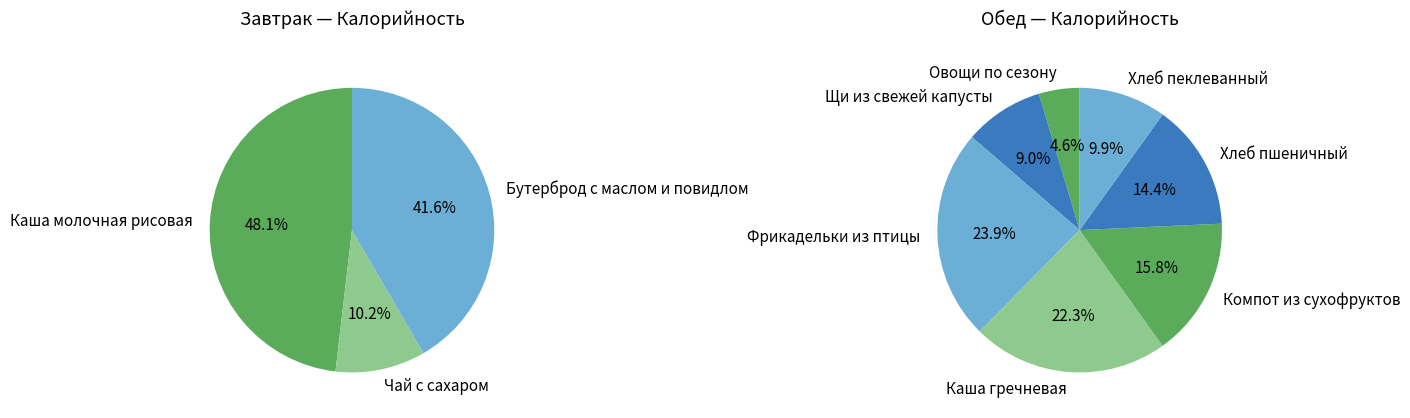

Which category has the smallest portion of the pie?

Овощи по сезону